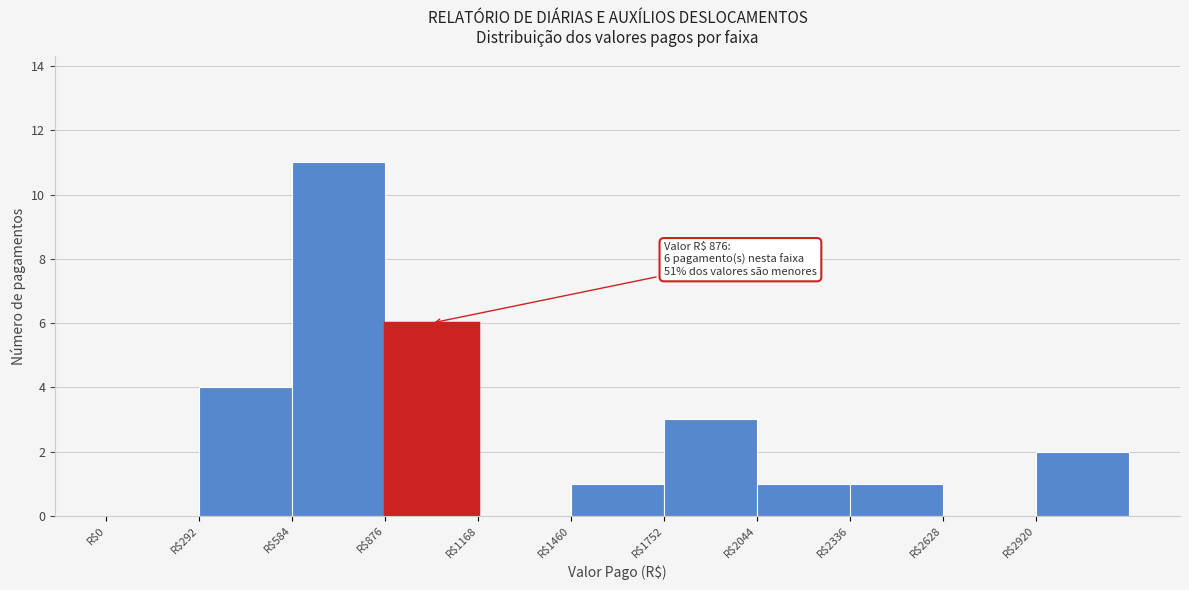

Which range on the x-axis has the tallest bar?

600 to 900